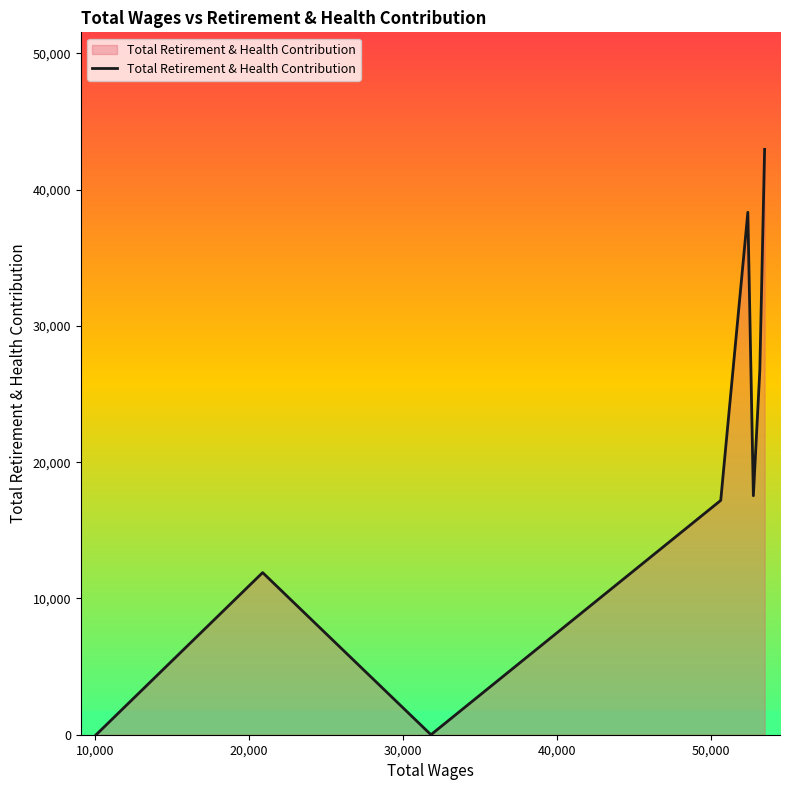

What is the greatest value displayed?

42951